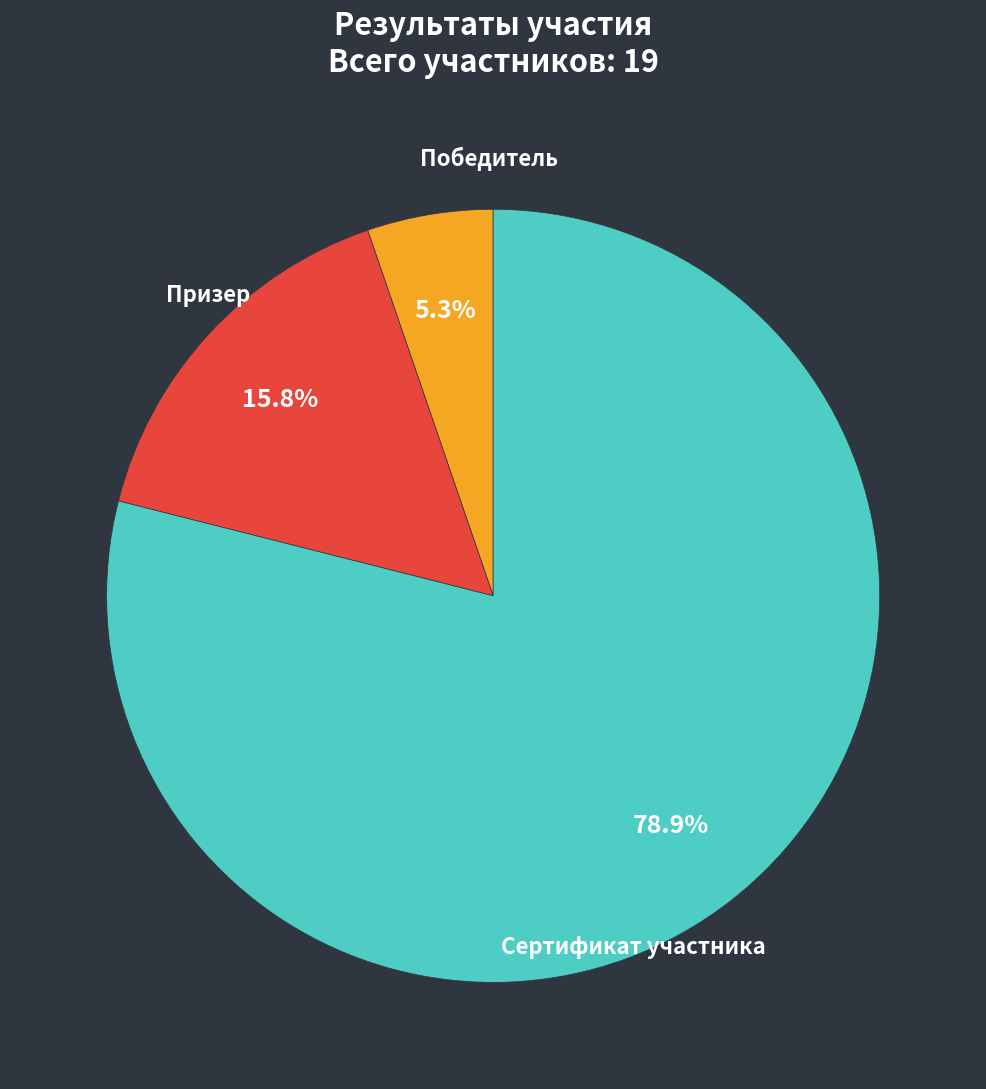

Does any single category account for the majority?

Yes